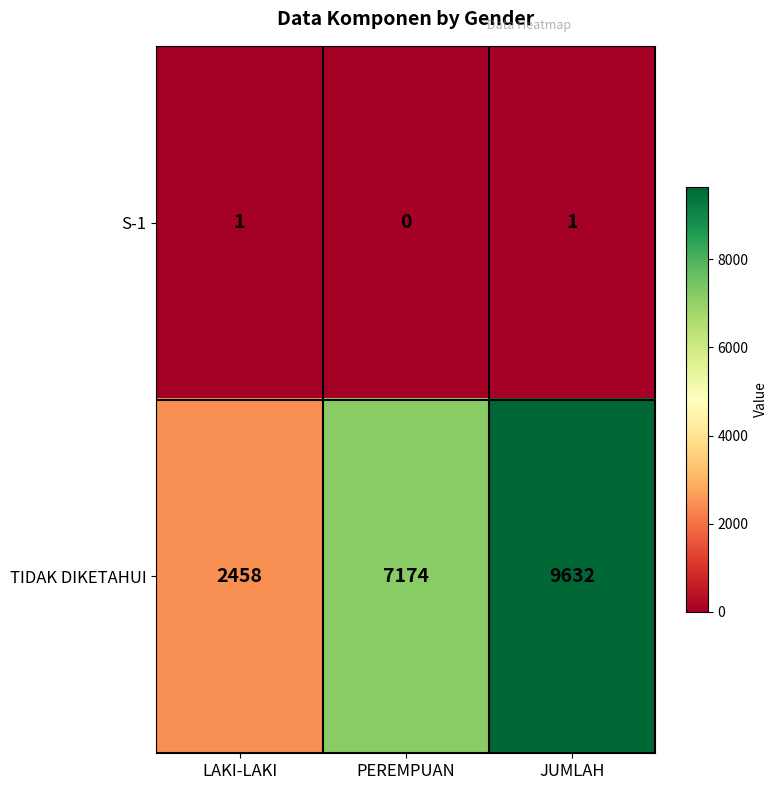

Count the TIDAK DIKETAHUI values in the range 2458 to 9632.

3